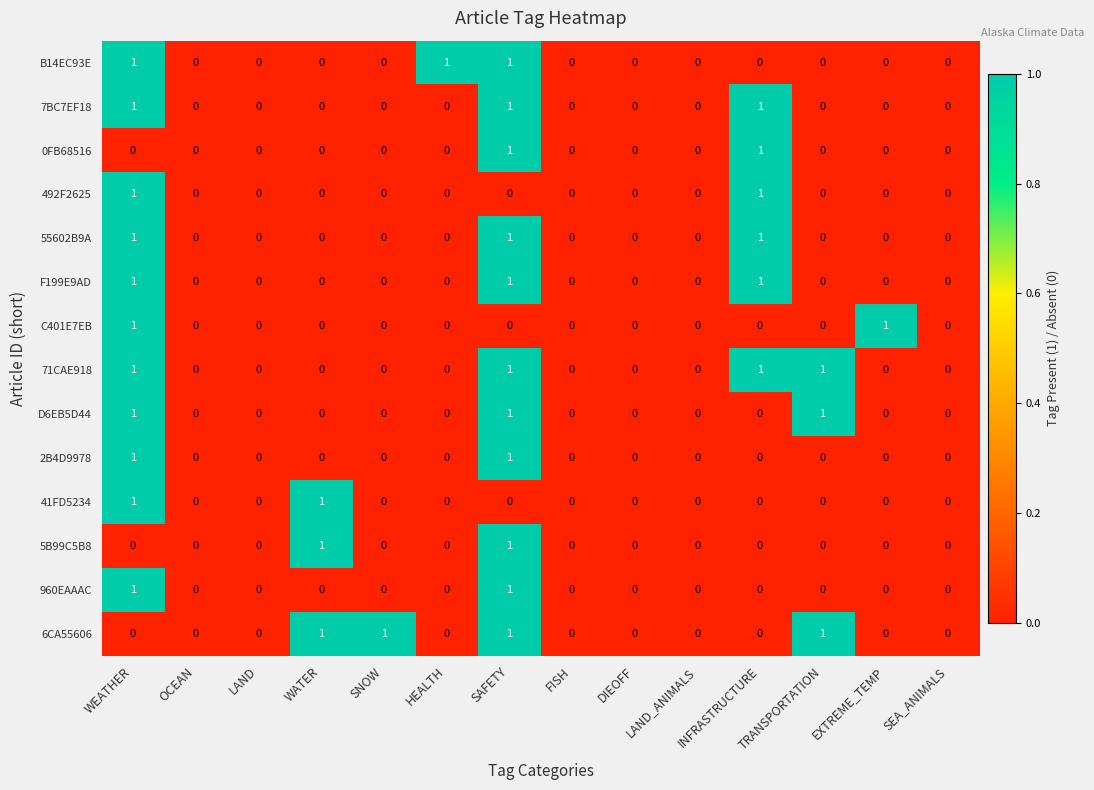

How many 960EAAAC values are between 0 and 1?

14